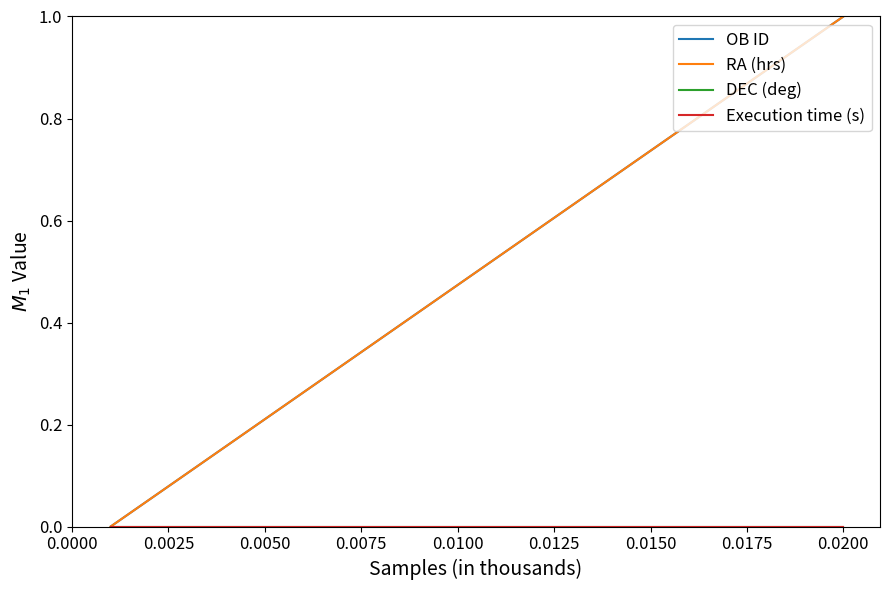

Does the chart have visible grid lines?

No